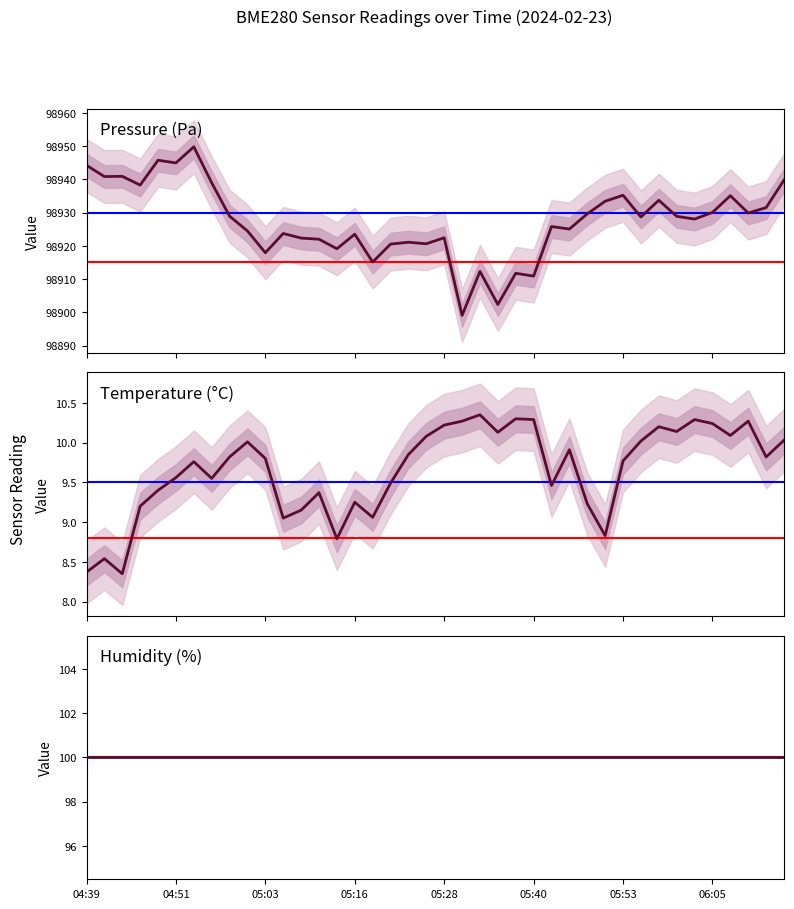

What is the label of the 22nd point from the left?

05:30